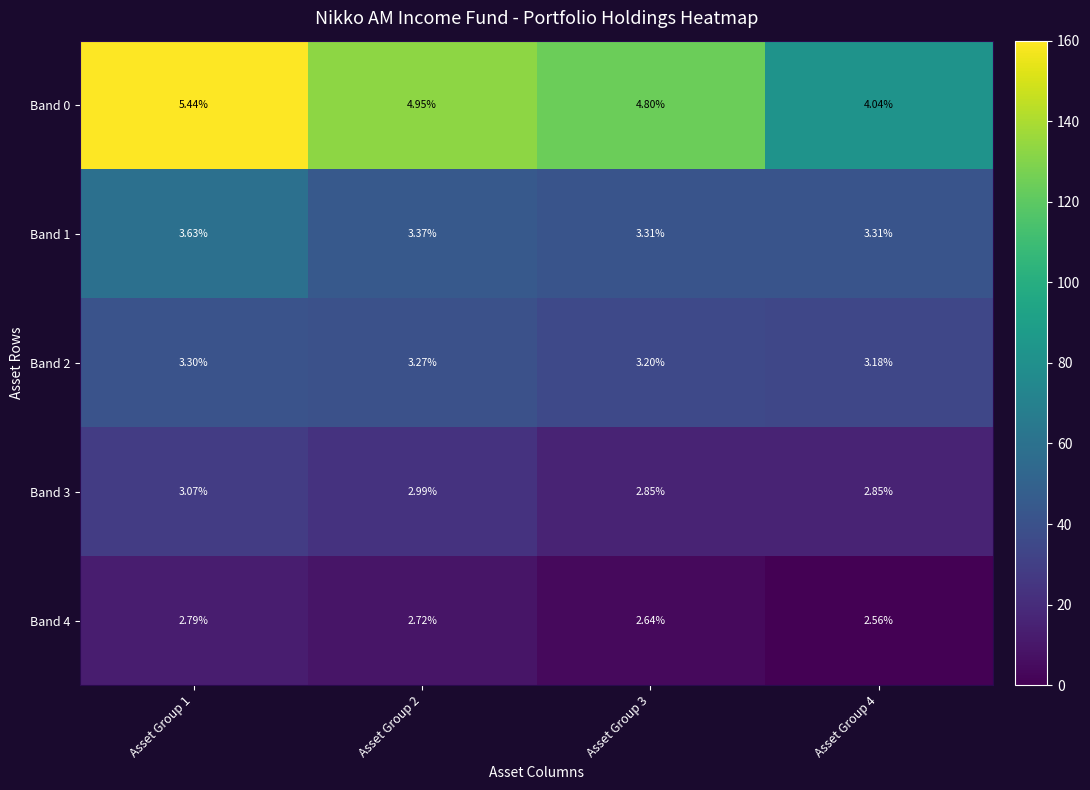

Count the number of categories in the chart.

4